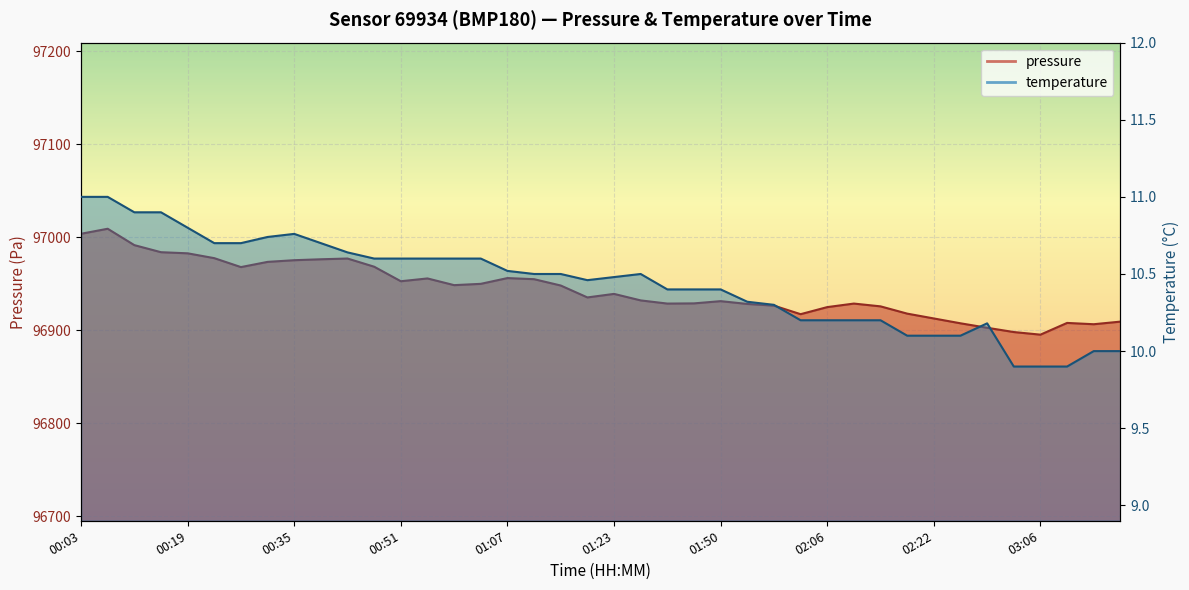

What is the value of the pressure point at the 18th from the left?

96955.0